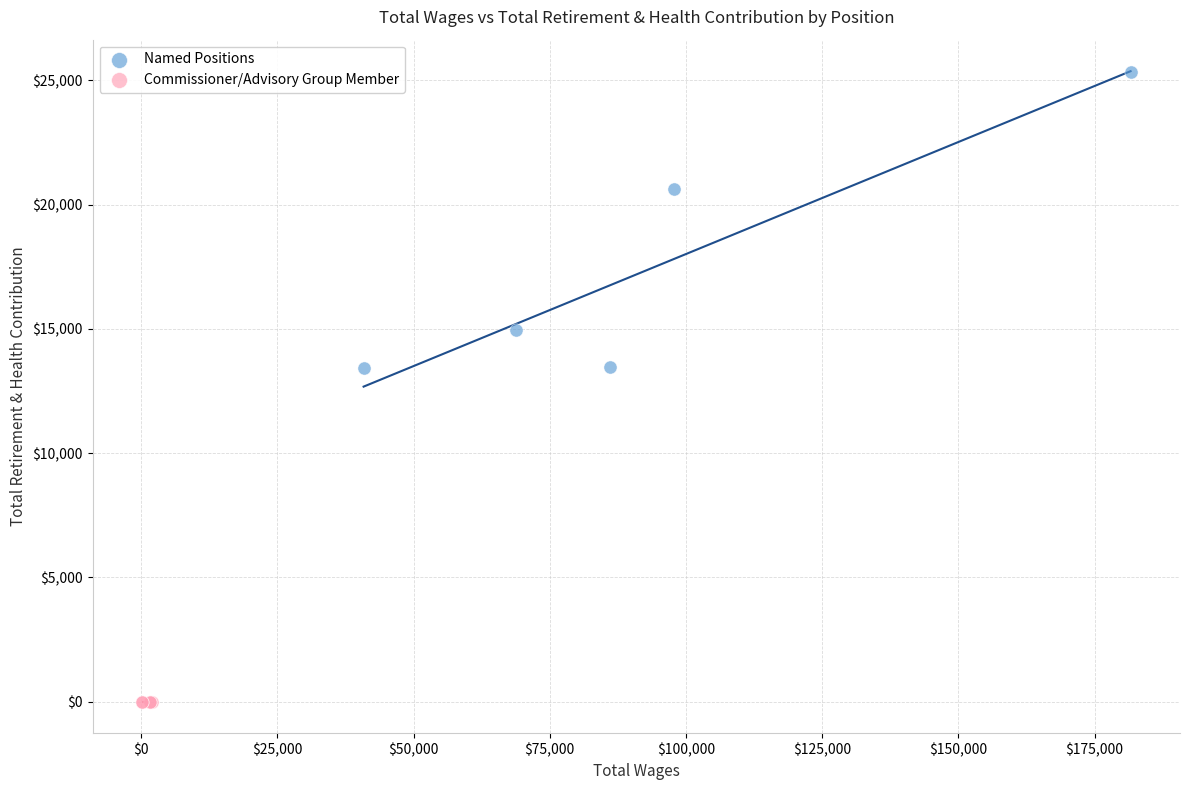

Which series contains the lowest Y value?

Commissioner/Advisory Group Member